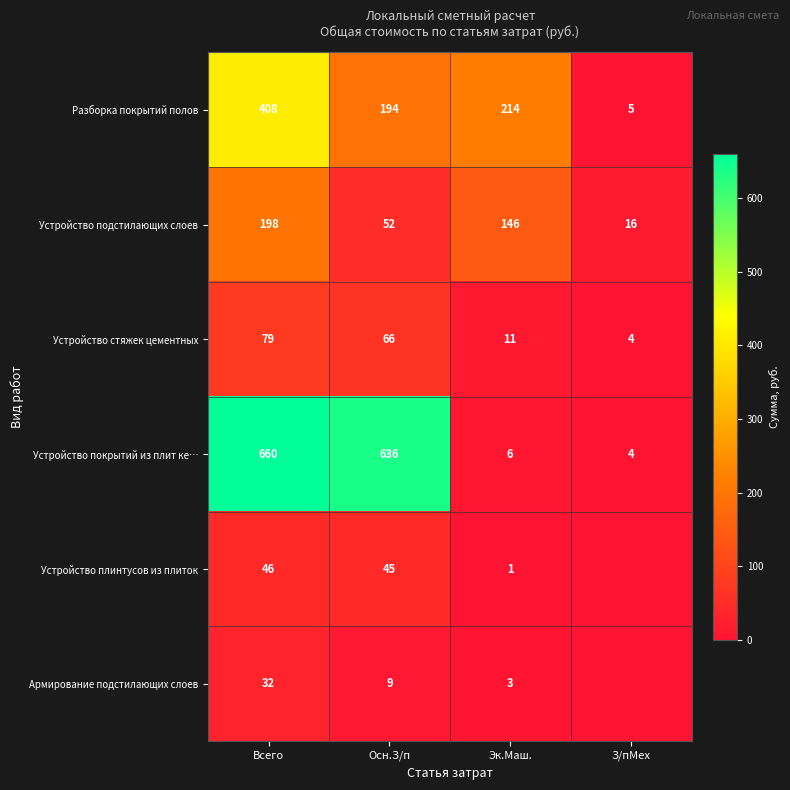

How many values in the Устройство покрытий из плит ке… series are below 636?

2